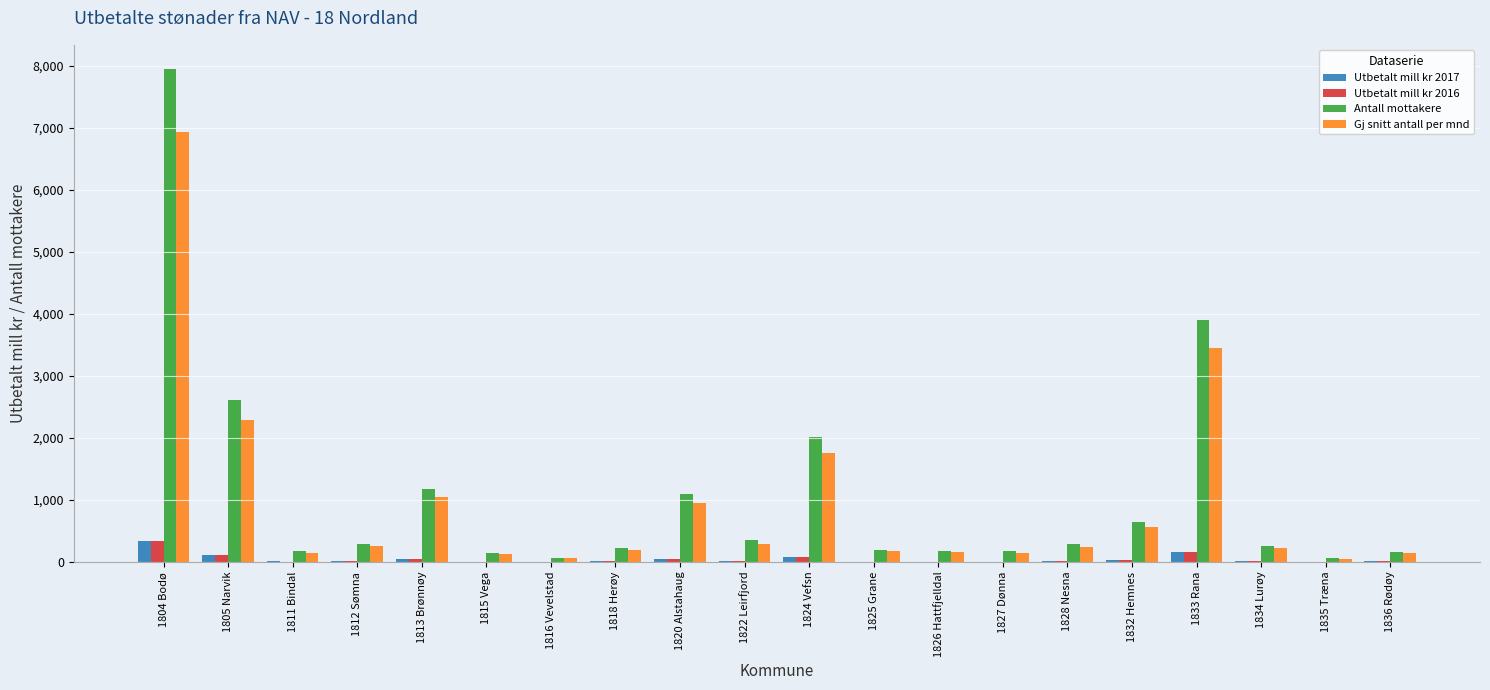

Which series changed the most between 1805 Narvik and 1826 Hattfjelldal?

Antall mottakere